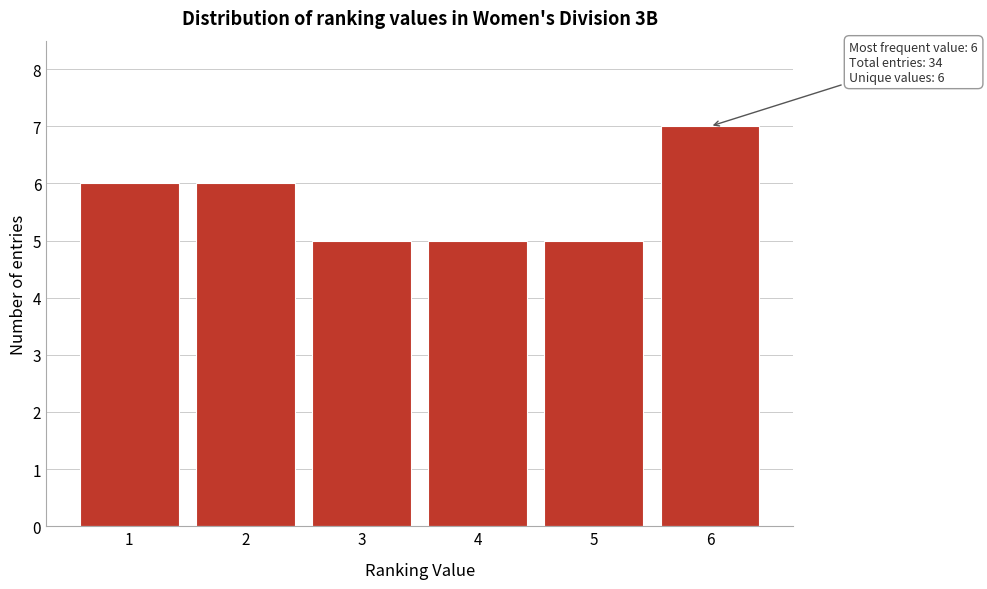

Reading left to right, what are all the values shown in this chart?

1=6	2=6	3=5	4=5	5=5	6=7